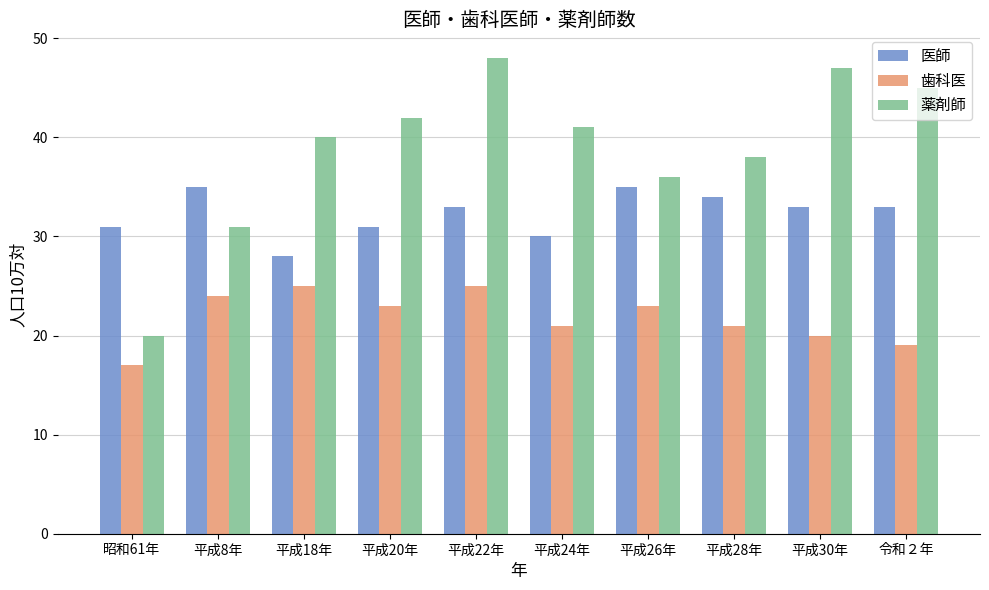

Rank the series at 昭和61年 from highest to lowest value.

医師, 薬剤師, 歯科医